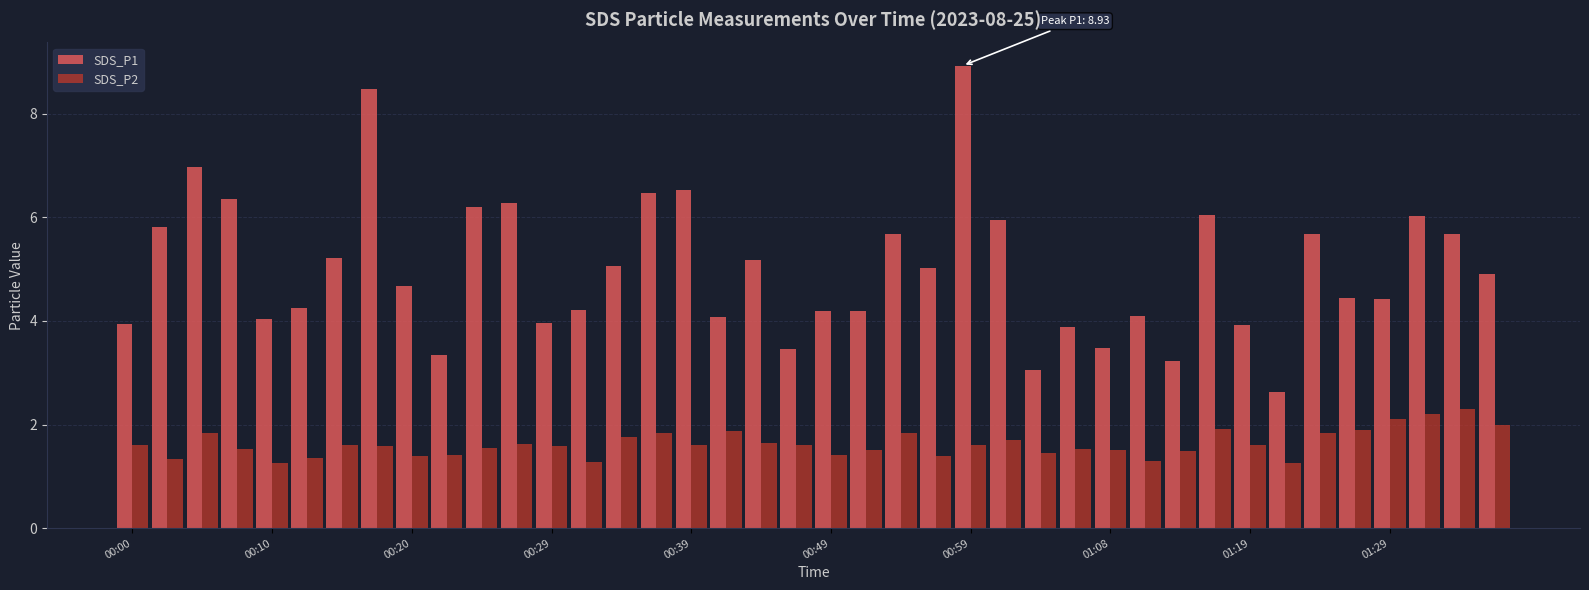

Which series has the widest spread of values?

SDS_P1